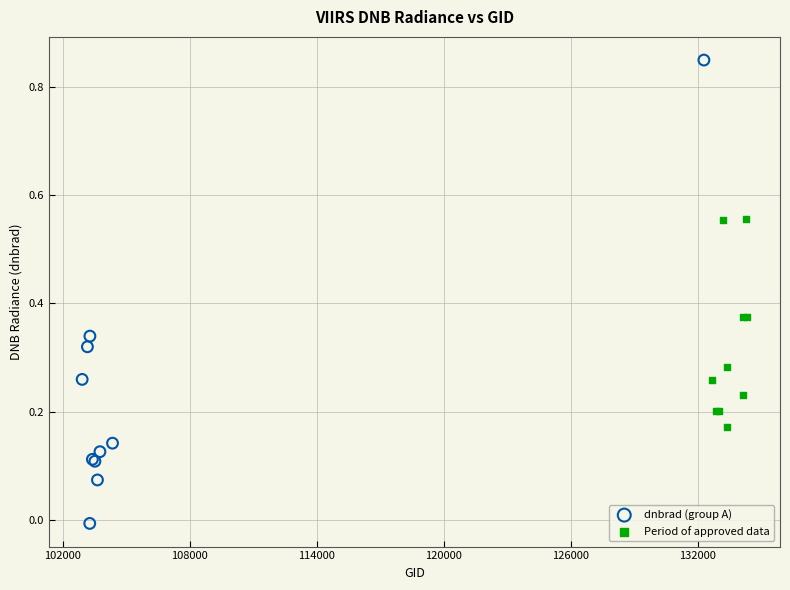

Which series reaches the maximum Y coordinate?

dnbrad (group A)